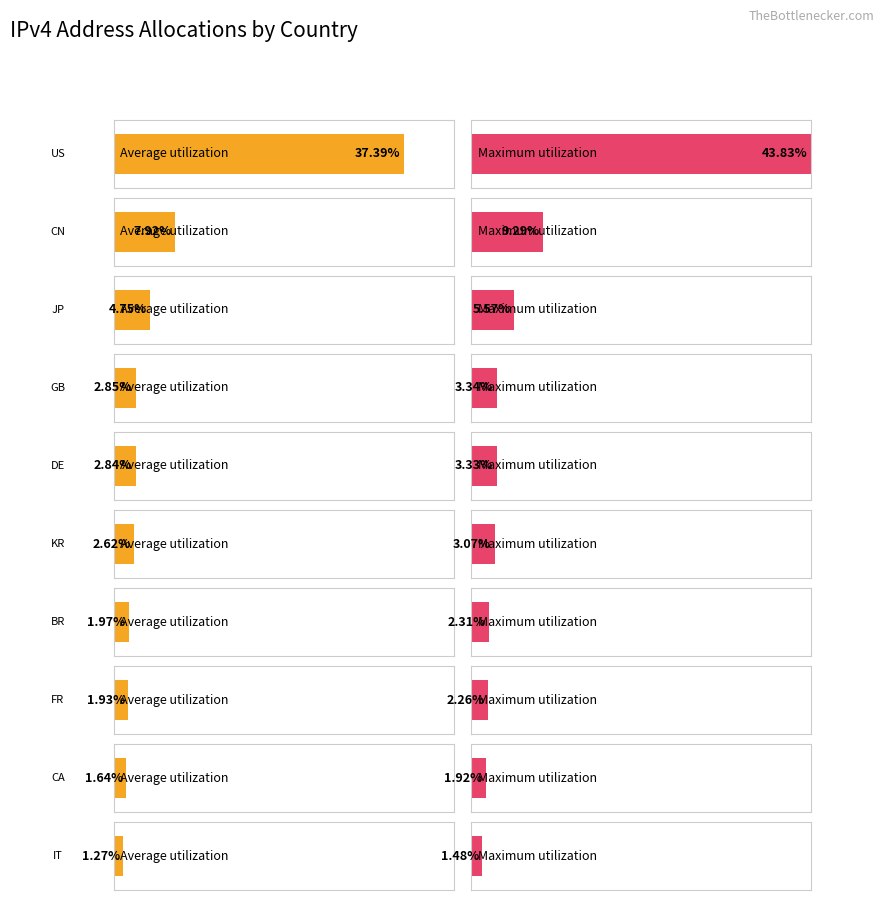

What is the sum of all Average utilization values?

65.2